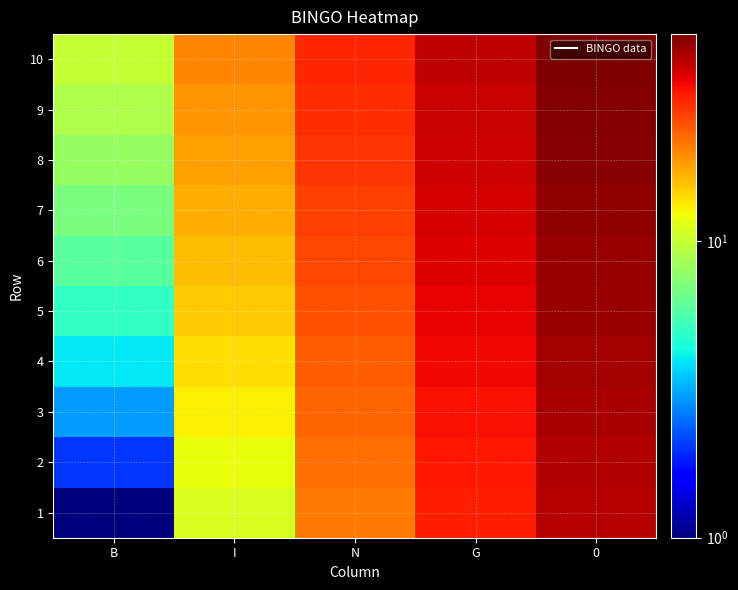

How many data points does each series have?

5